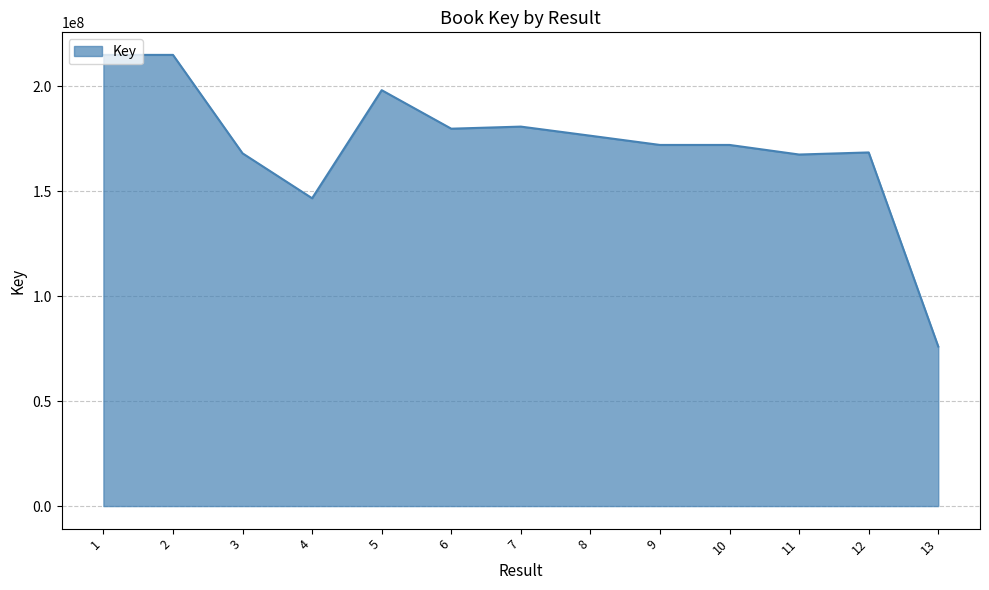

Does the chart display data point markers on the line(s)?

No